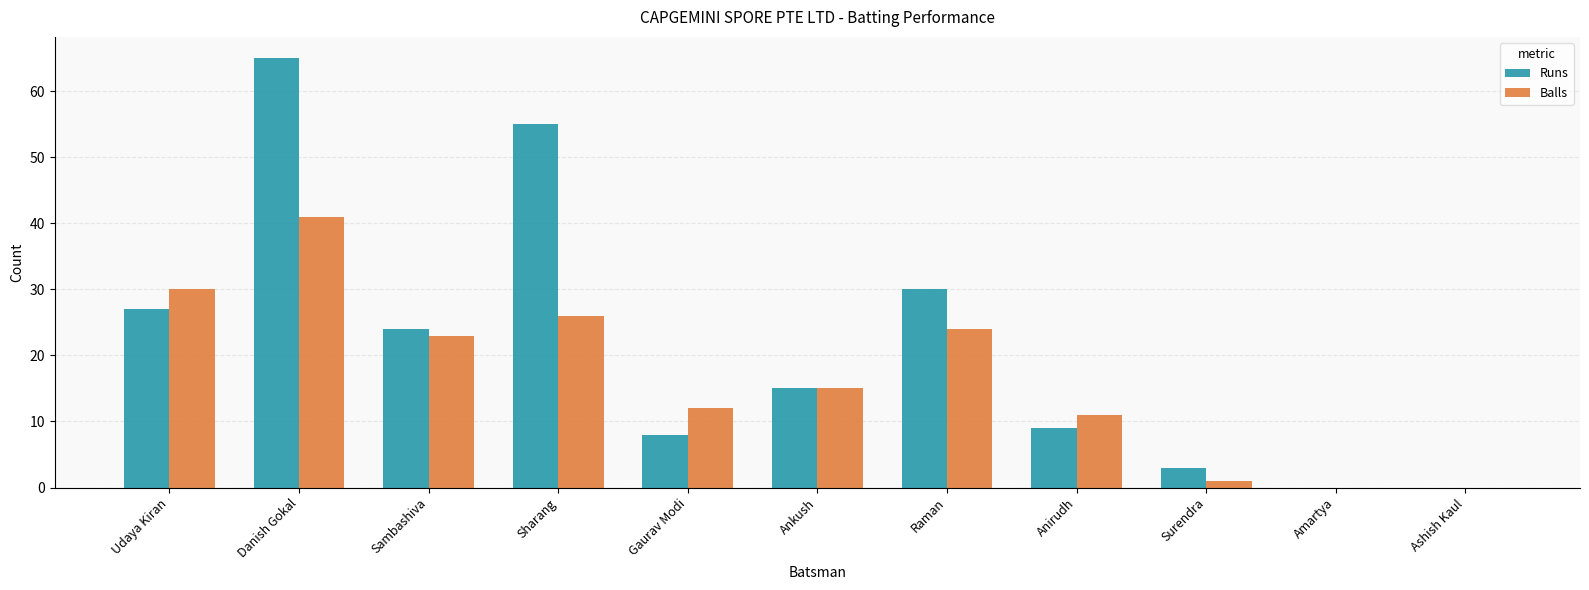

True or false: Runs has a value of 65 at Danish Gokal.

True